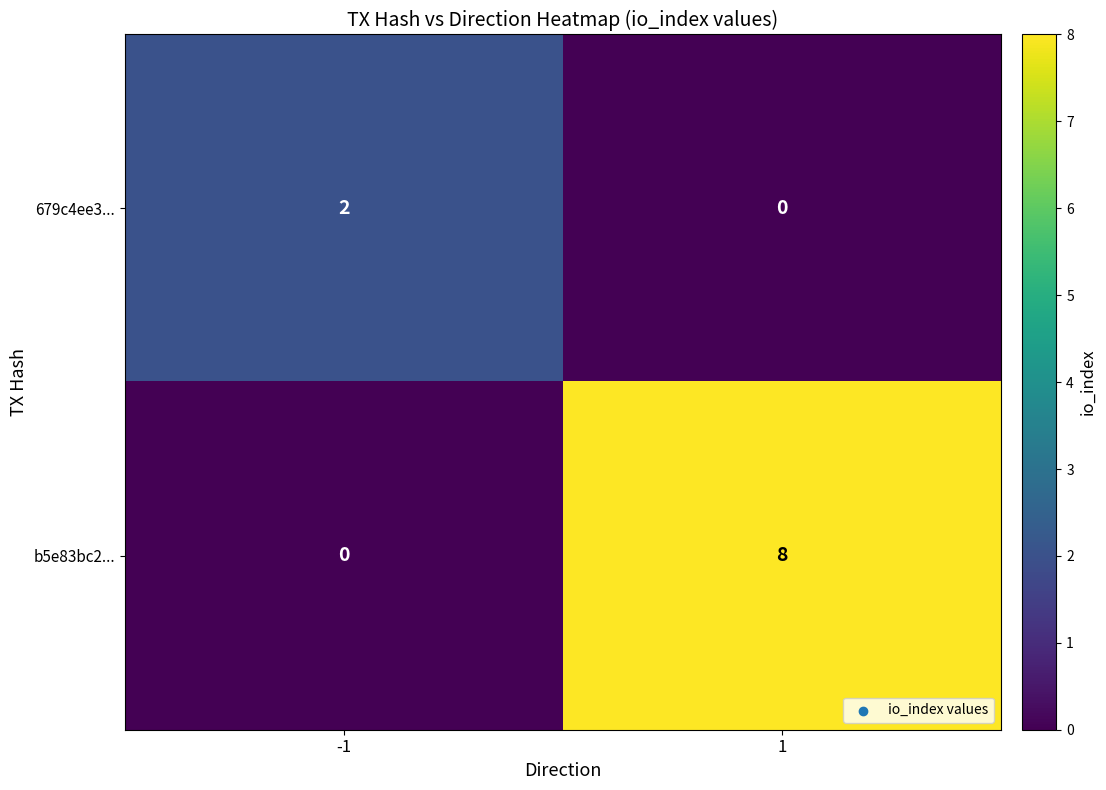

Which series has the largest range (max minus min)?

b5e83bc2...